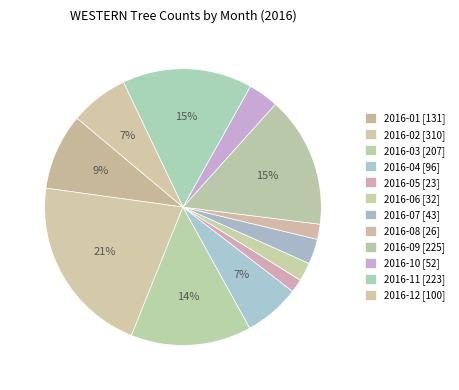

The 2016-05 slice represents 2% of the pie. True or false?

True